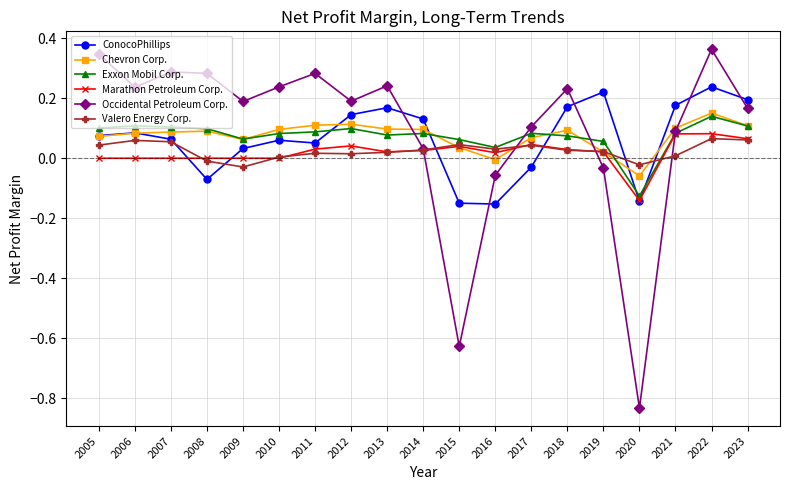

True or false: Marathon Petroleum Corp. has a value of 0.1 at 2012.

False